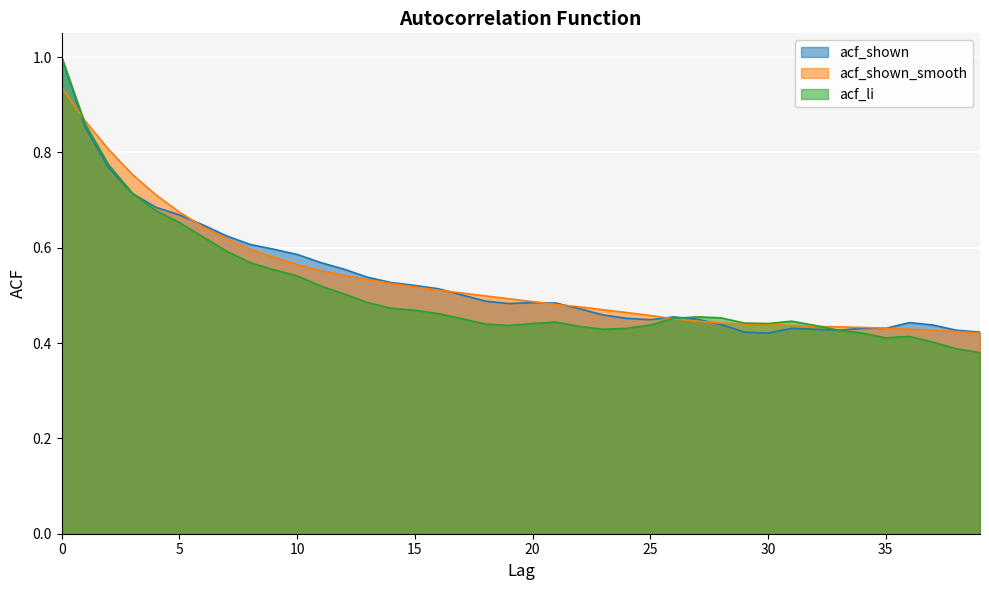

What are all the series names shown in the legend?

acf_shown, acf_shown_smooth, acf_li